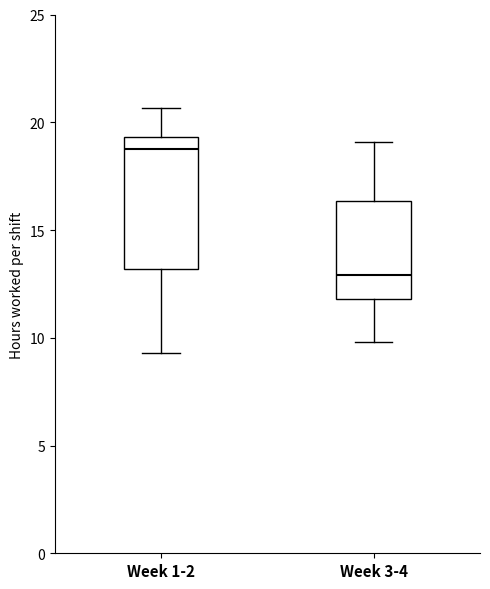

Where does the upper whisker of the box for Week 1-2 end on the y-axis? The values are not printed on the chart, so give them approximately, as read against the axis.

20.5